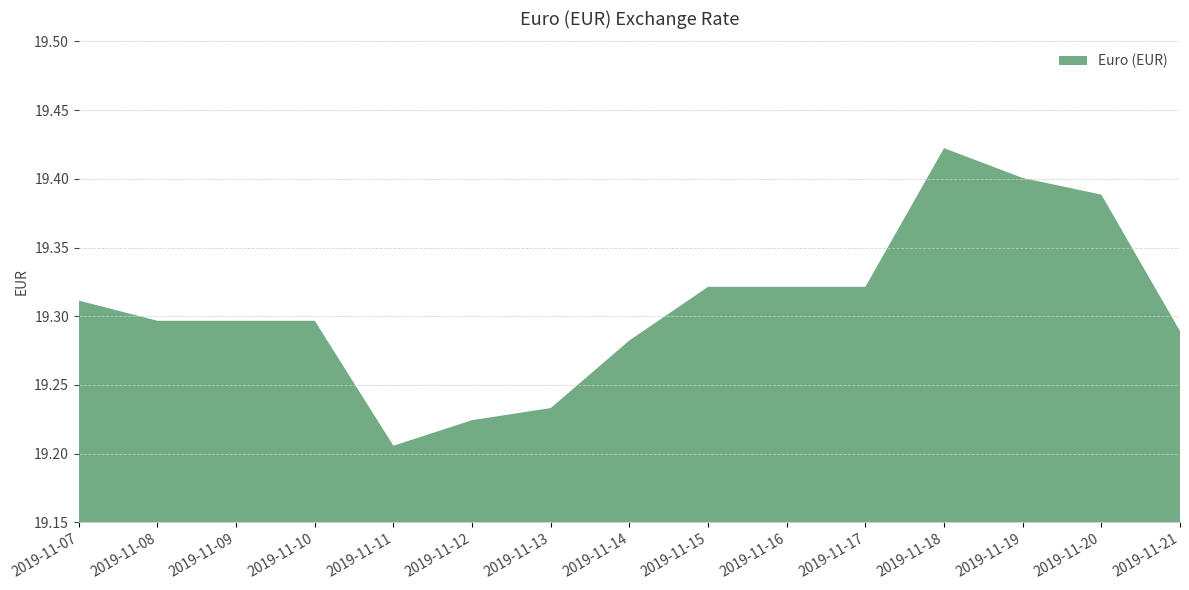

Reading left to right, what are all the values shown in this chart?

2019-11-07=19.3	2019-11-08=19.3	2019-11-09=19.3	2019-11-10=19.3	2019-11-11=19.2	2019-11-12=19.2	2019-11-13=19.2	2019-11-14=19.3	2019-11-15=19.3	2019-11-16=19.3	2019-11-17=19.3	2019-11-18=19.4	2019-11-19=19.4	2019-11-20=19.4	2019-11-21=19.3